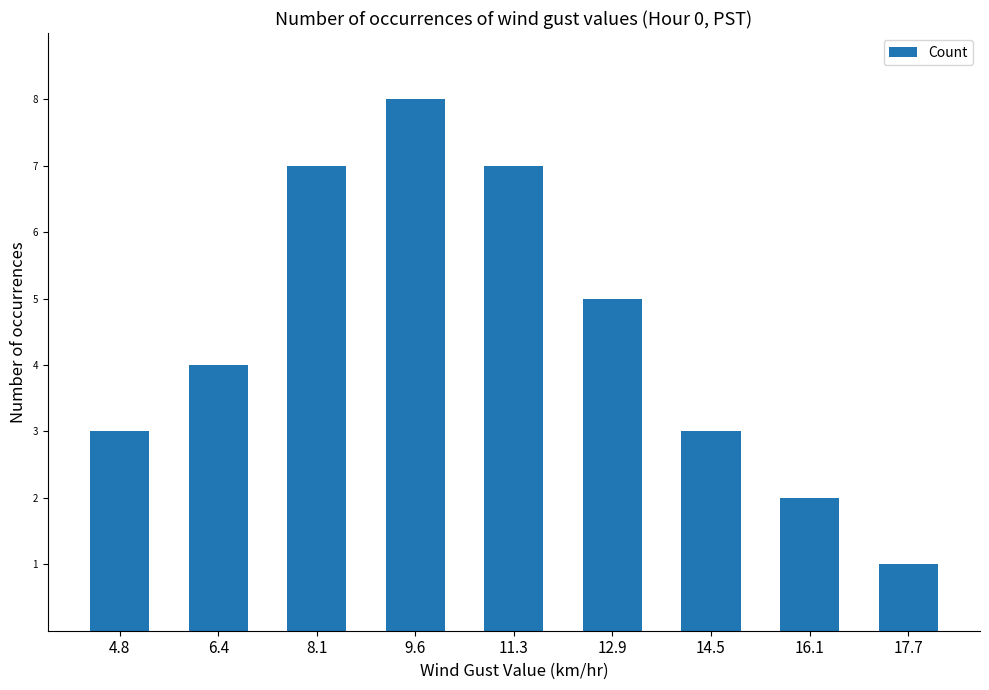

The chart shows a value of 11 at 11.3. True or false?

False